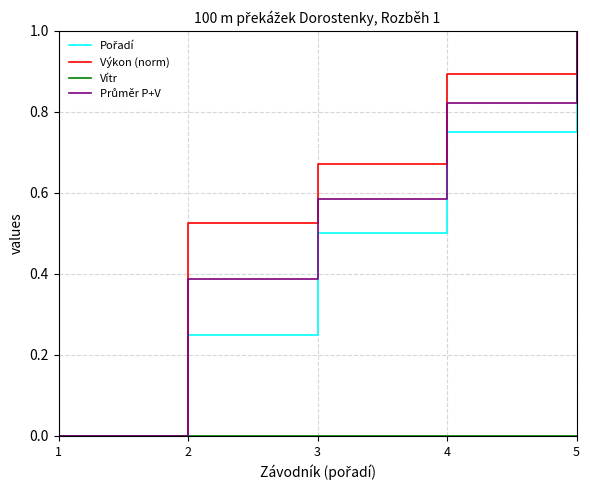

Rank the categories by Výkon (norm) value from highest to lowest.

5, 4, 3, 2, 1